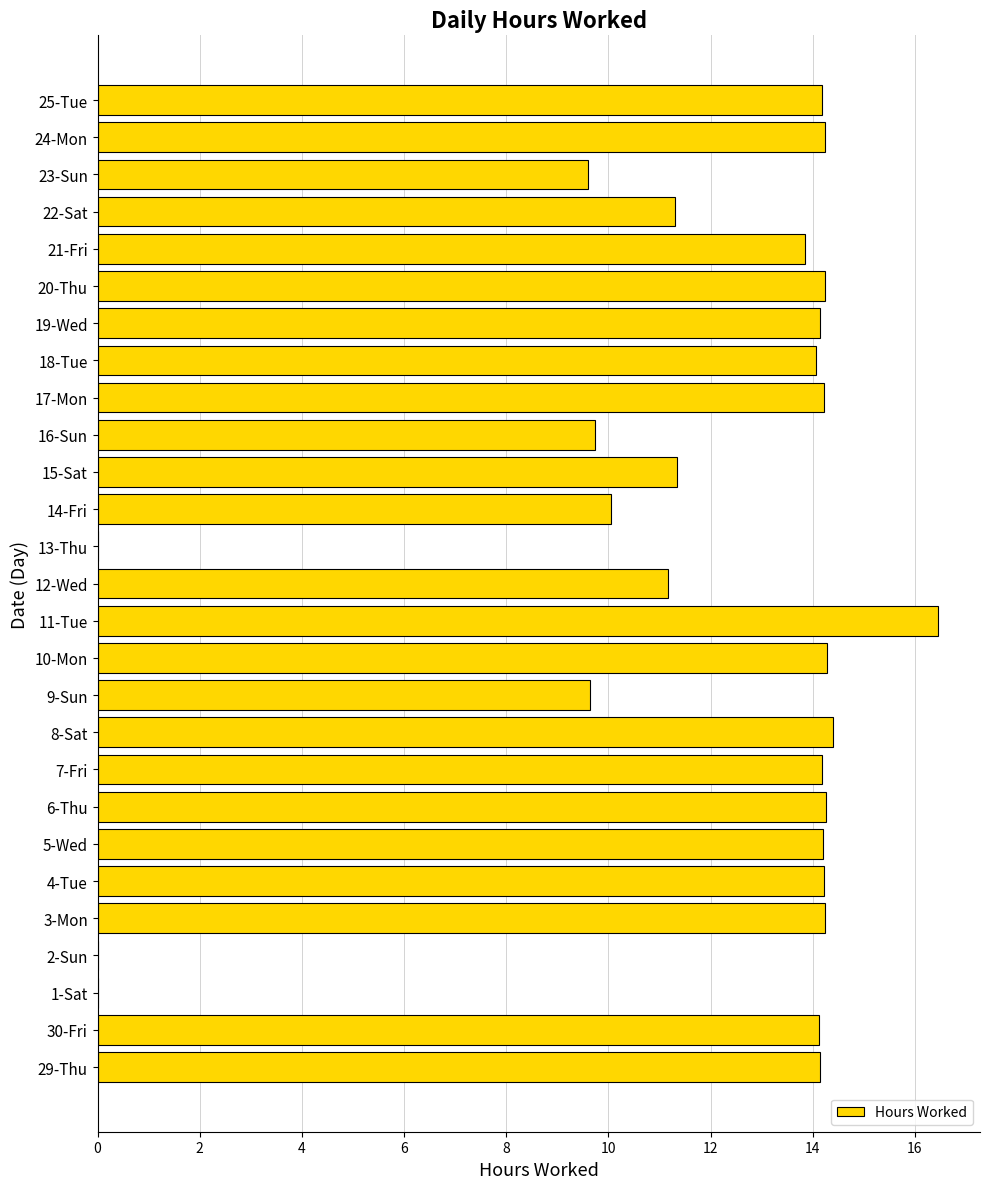

How many series are shown in this chart?

1